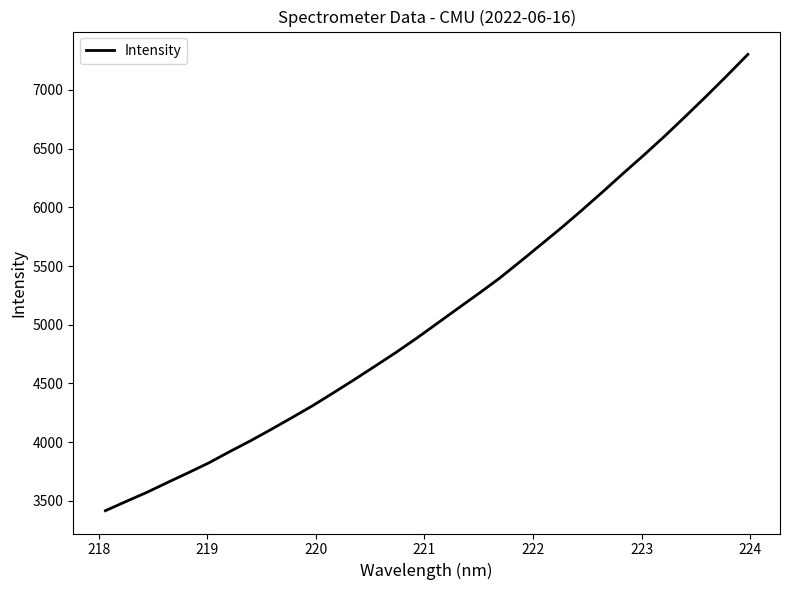

What is the minimum value shown in the chart?

3415.6